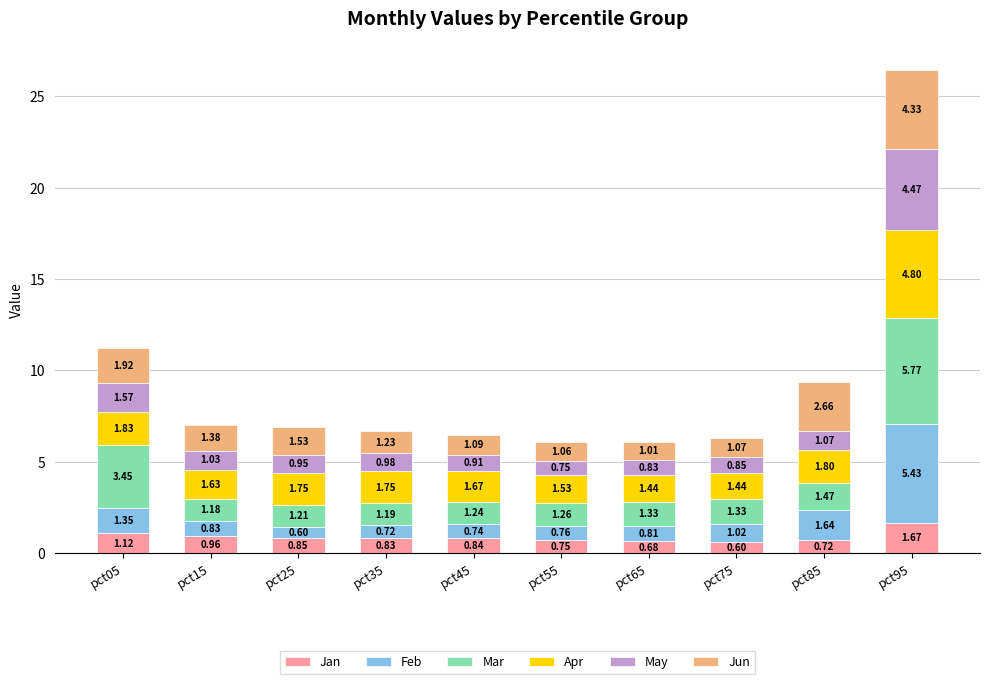

List the labels in order of Jan value, largest first.

pct95, pct05, pct15, pct25, pct45, pct35, pct55, pct85, pct65, pct75